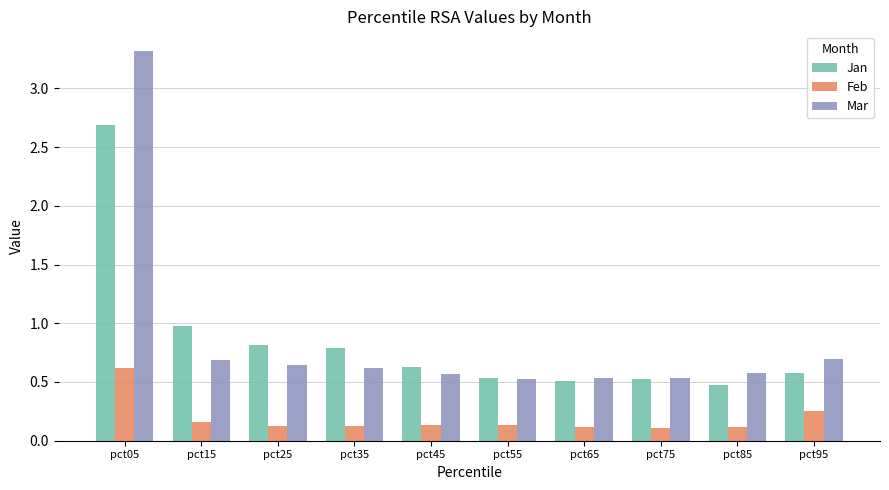

At how many categories does at least one series exceed 1?

1